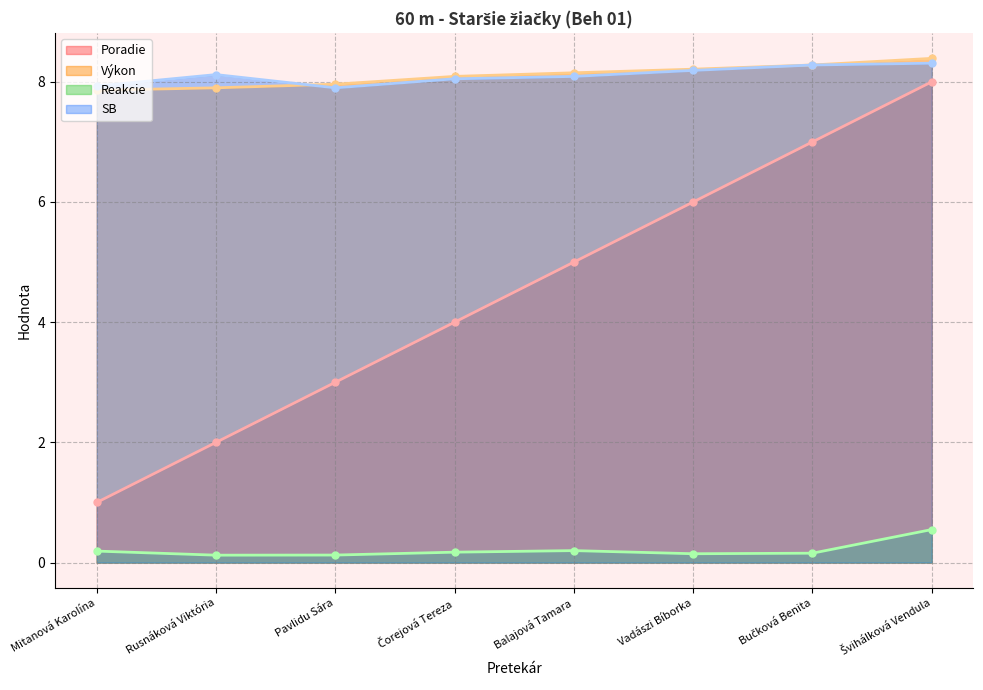

List the series in order of their peak value, highest first.

Výkon, SB, Poradie, Reakcie